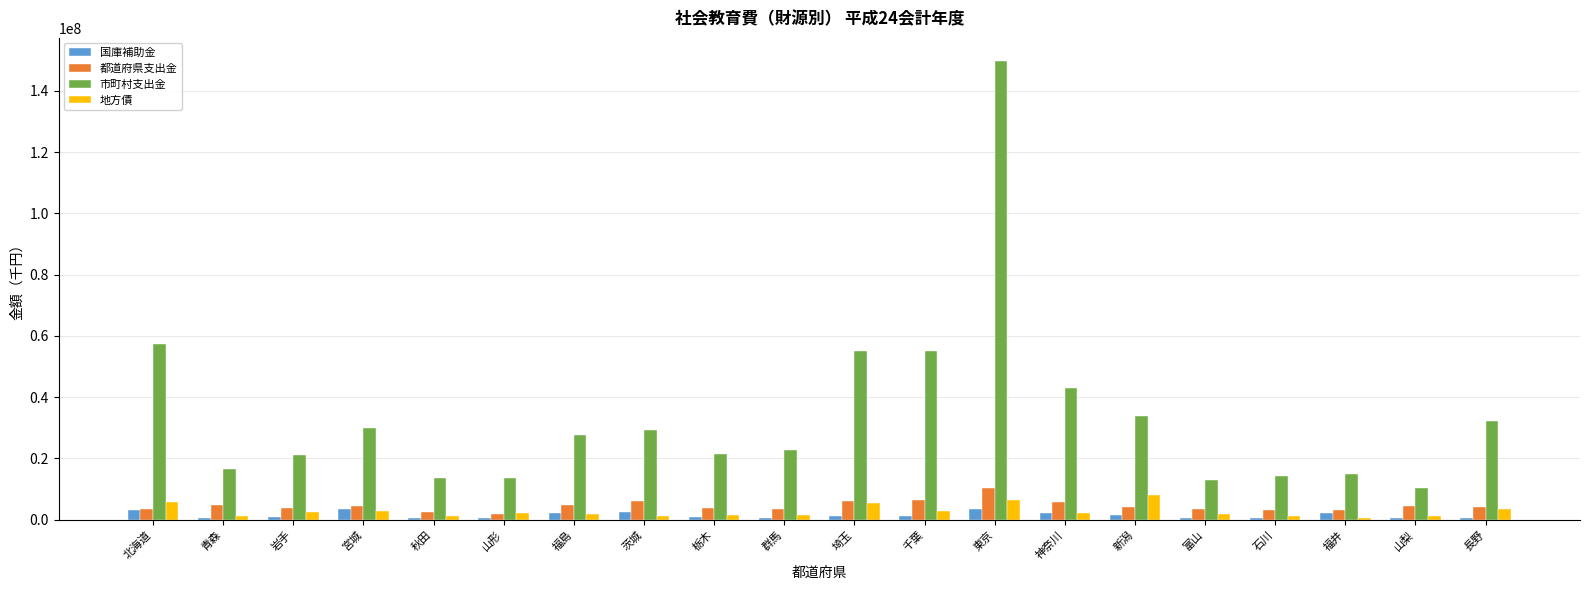

Which series changed the most between 北海道 and 山梨?

市町村支出金